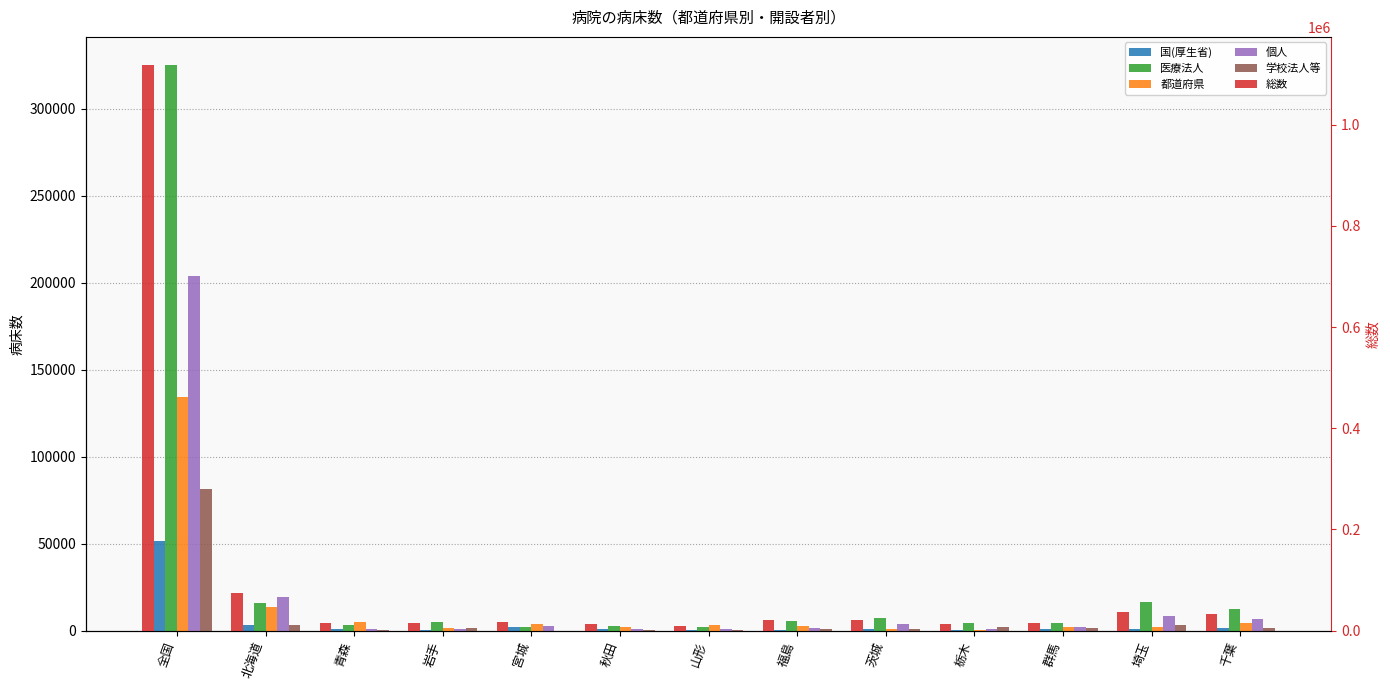

Reading left to right, transcribe all the data shown in this chart.

国(厚生省): 全国=51659	北海道=3249	青森=1025	岩手=268	宮城=2323	秋田=898	山形=564	福島=428	茨城=1082	栃木=200	群馬=650	埼玉=774	千葉=1263
医療法人: 全国=325207	北海道=15941	青森=3362	岩手=4711	宮城=2025	秋田=2557	山形=1907	福島=5525	茨城=7409	栃木=4297	群馬=4511	埼玉=16632	千葉=12206
都道府県: 全国=134312	北海道=13810	青森=5150	岩手=1257	宮城=4056	秋田=2162	山形=3469	福島=2663	茨城=930	栃木=412	群馬=2232	埼玉=1843	千葉=4192
個人: 全国=203996	北海道=19251	青森=768	岩手=775	宮城=2376	秋田=1066	山形=638	福島=1494	茨城=3692	栃木=1183	群馬=2008	埼玉=8485	千葉=6689
学校法人等: 全国=81346	北海道=2996	青森=515	岩手=1230	宮城=0	秋田=78	山形=369	福島=818	茨城=1182	栃木=1909	群馬=1316	埼玉=3171	千葉=1251
総数: 全国=1117700	北海道=73961	青森=14957	岩手=15246	宮城=17735	秋田=12248	山形=9757	福島=21763	茨城=20624	栃木=13842	群馬=15134	埼玉=36906	千葉=31960